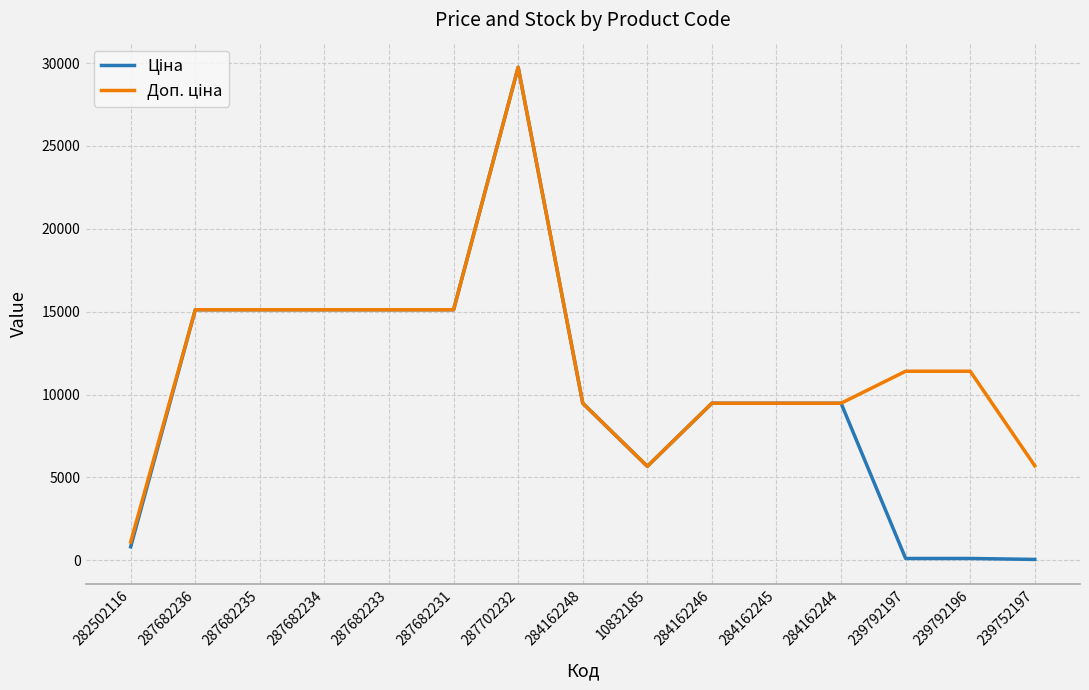

At which category does the chart reach its peak across all series?

287702232